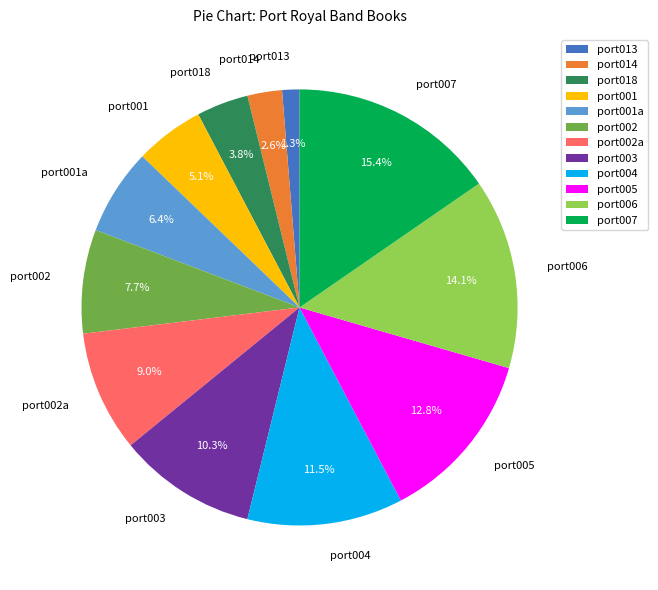

Count the number of slices in the pie.

12